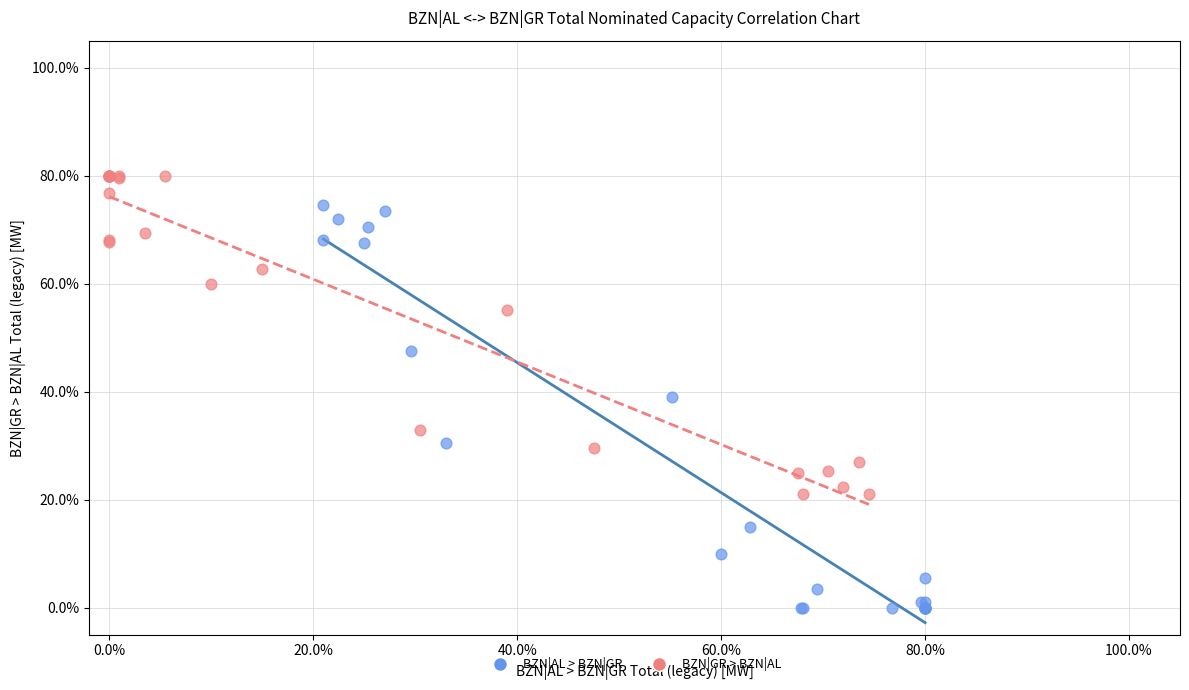

What are all the series names shown in the legend?

BZN|AL > BZN|GR, BZN|GR > BZN|AL